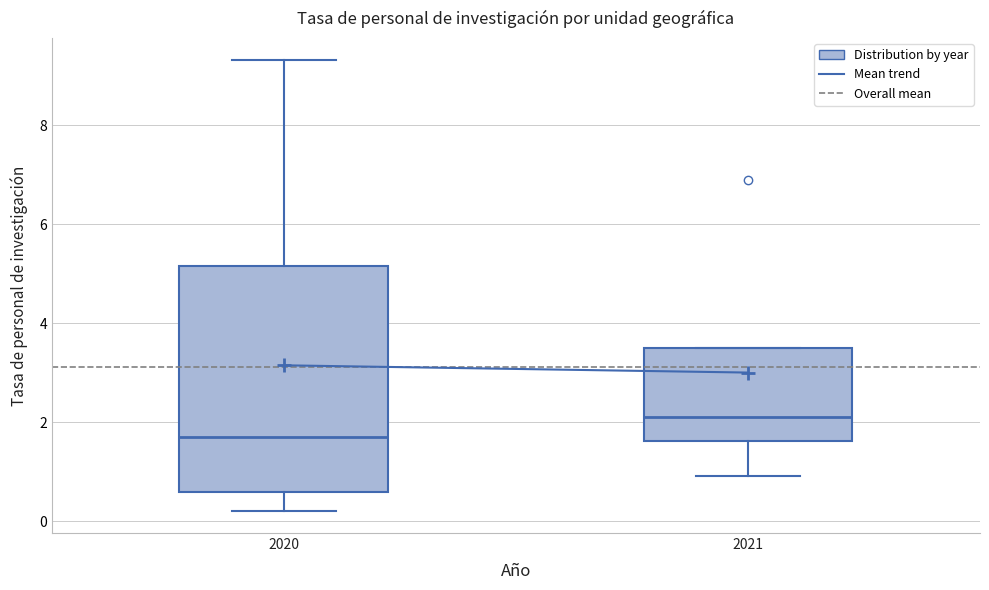

Reading left to right, read every box against the y-axis: the position of its median line, the range the box covers, and the ends of its whiskers. The values are not printed on the chart, so give them approximately, as read against the axis.

2020: median 1.6, box 0.6 to 5.2, whiskers 0.2 to 9.4
2021: median 2.2, box 1.6 to 3.4, whiskers 1.0 to 3.4